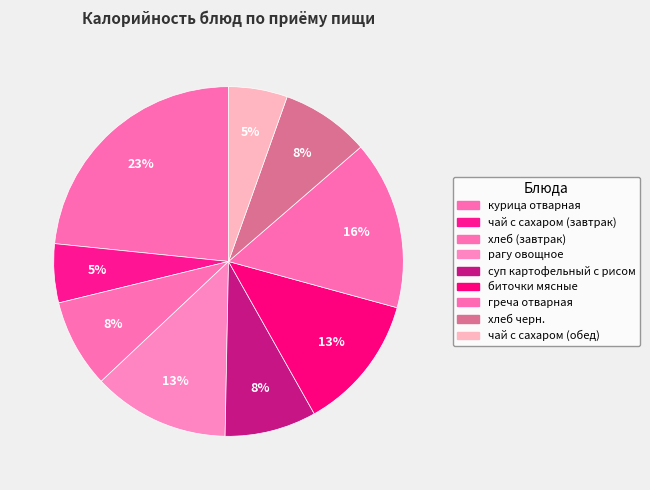

How many slices are in this pie chart?

9